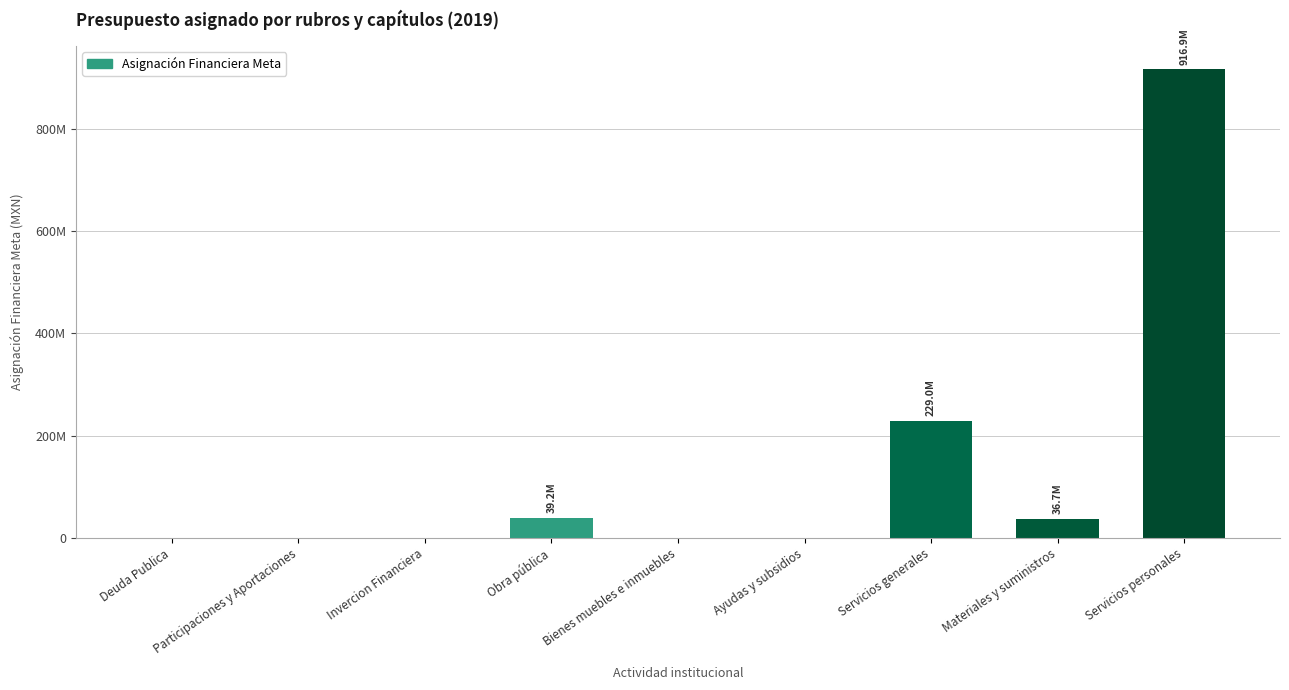

Which label corresponds to the largest value in the chart?

Servicios personales